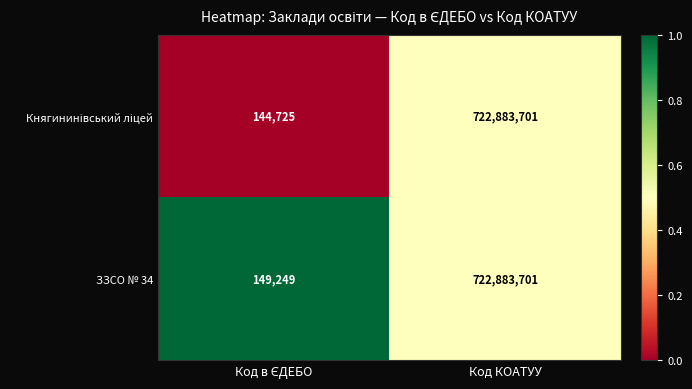

What is the maximum value for ЗЗСО № 34?

722883701